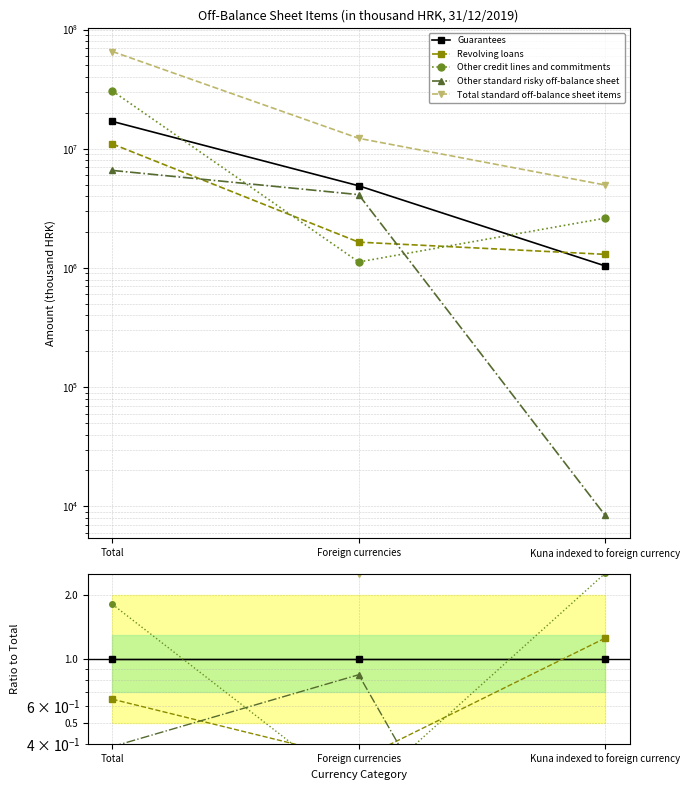

Count the number of categories in the chart.

3